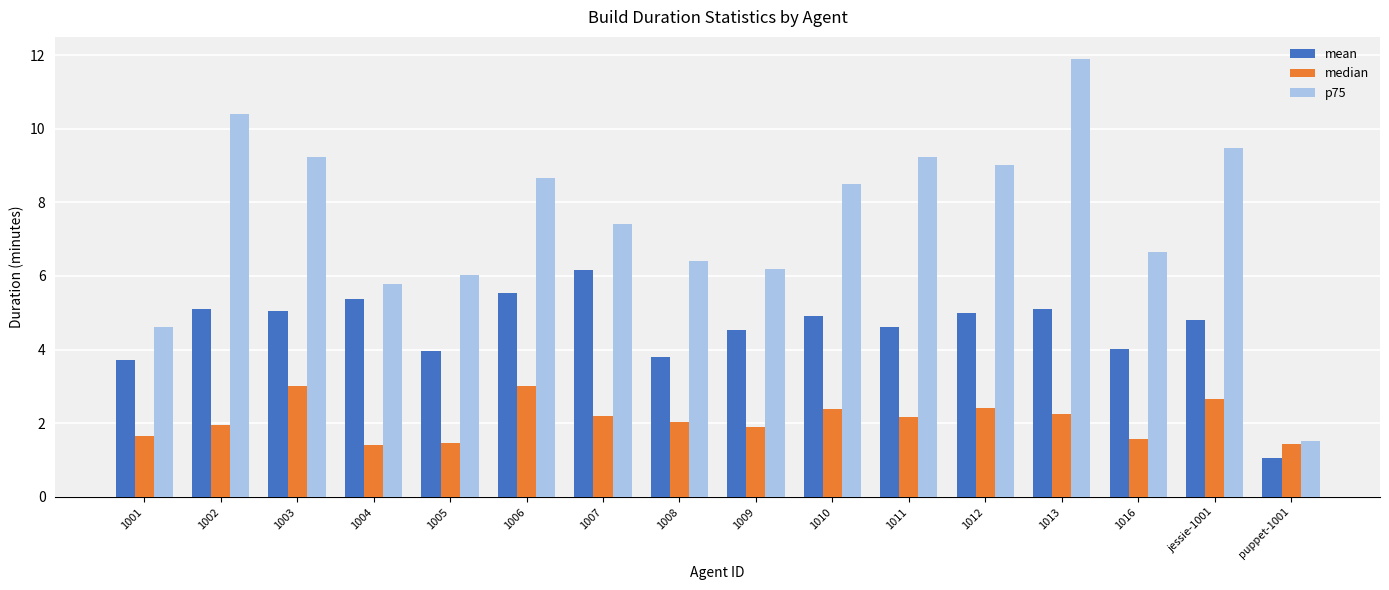

The mean series shows 5.5 at 1006. True or false?

True